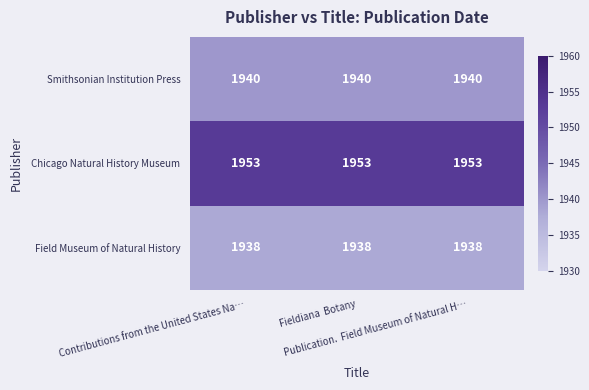

What is the minimum value shown in the chart?

1938